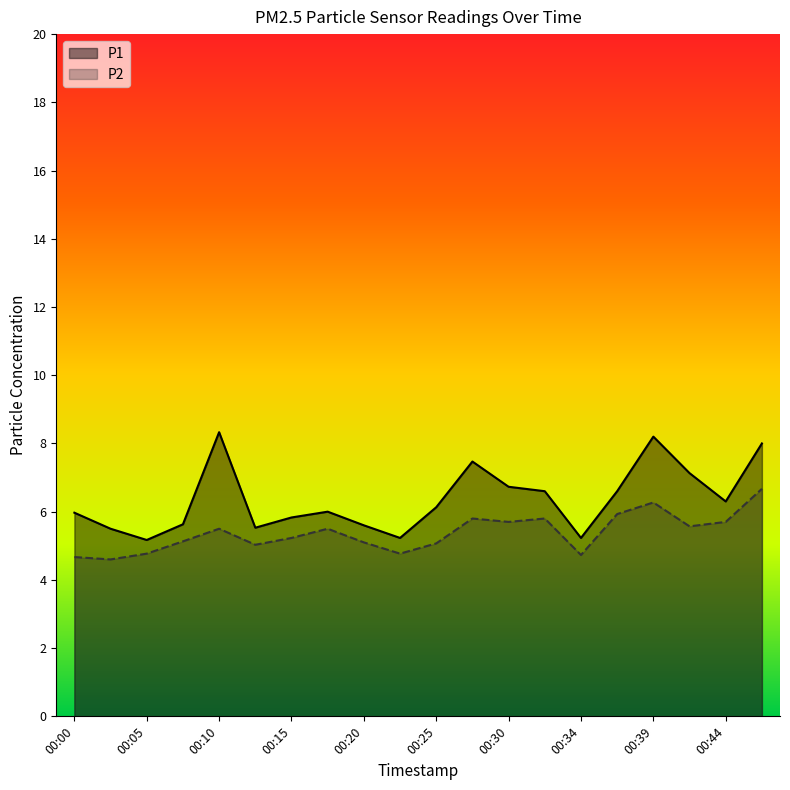

How many data points in P1 are less than 6?

9